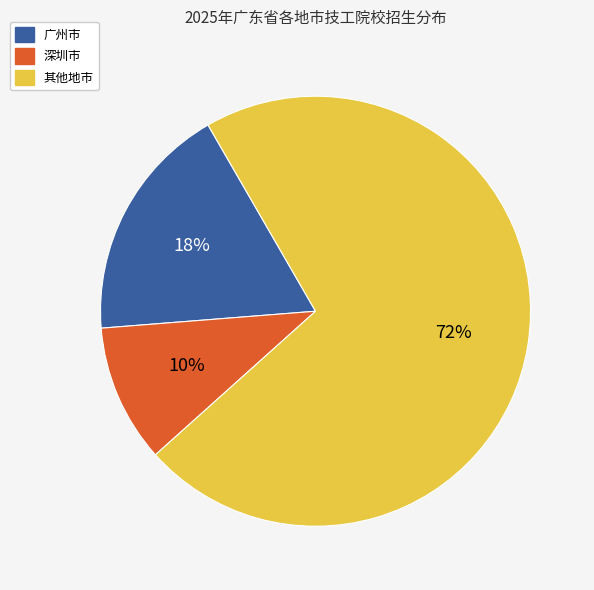

Is there a majority slice in this chart?

Yes